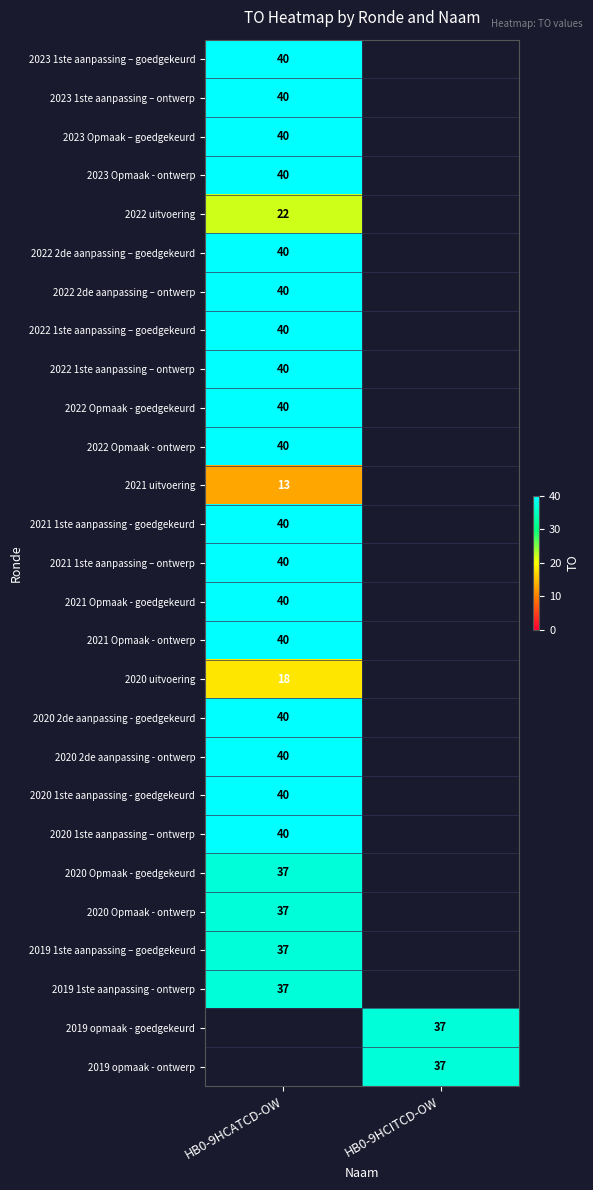

Which label corresponds to the smallest value in the chart?

HB0-9HCATCD-OW